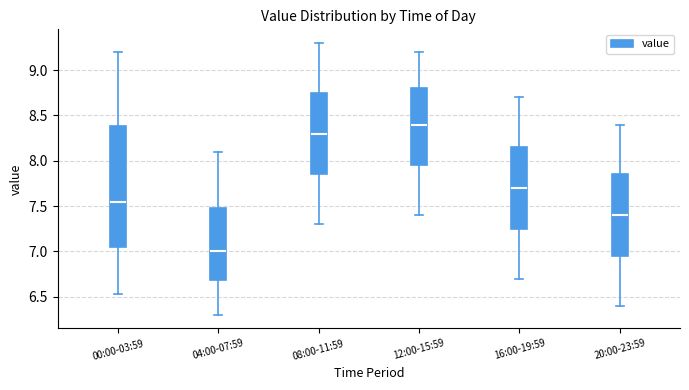

Where does the lower whisker of the box for 12:00-15:59 end on the y-axis? The values are not printed on the chart, so give them approximately, as read against the axis.

7.40